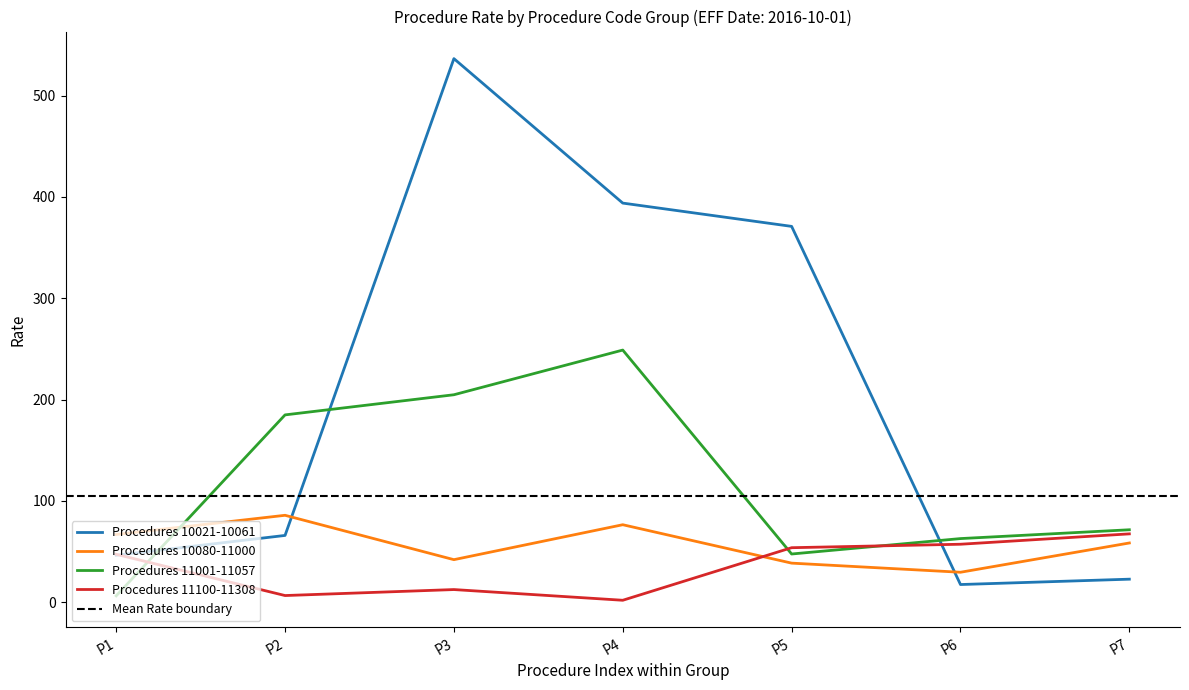

The value of 10022 at 14 is 31.6. True or false?

False